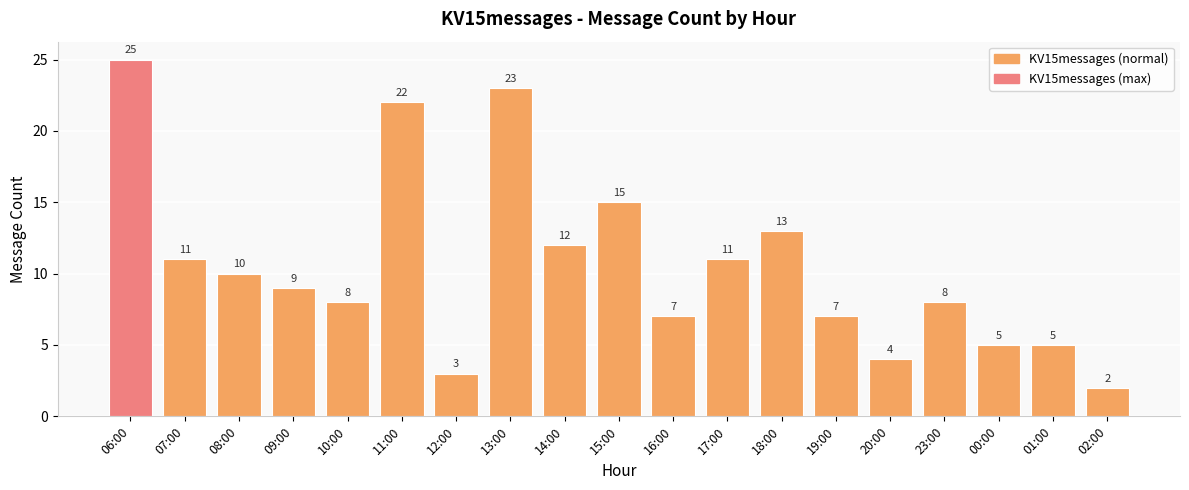

What position from the right is 18:00?

7